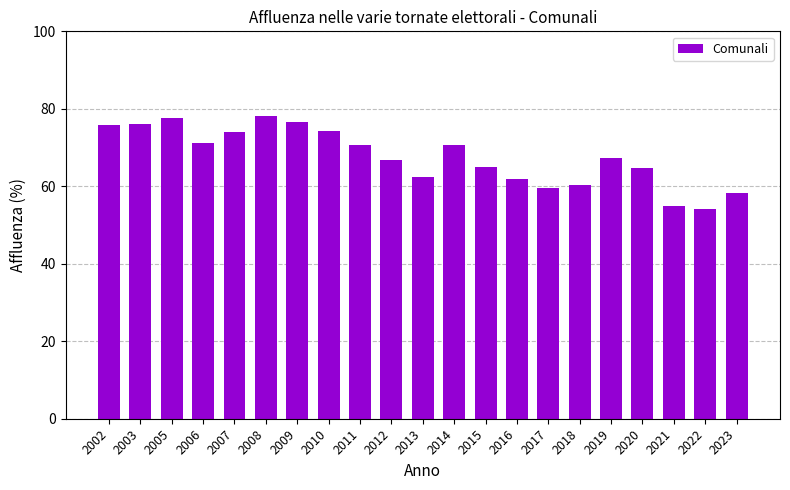

Is it true that the value at 2009 is 76.7?

True